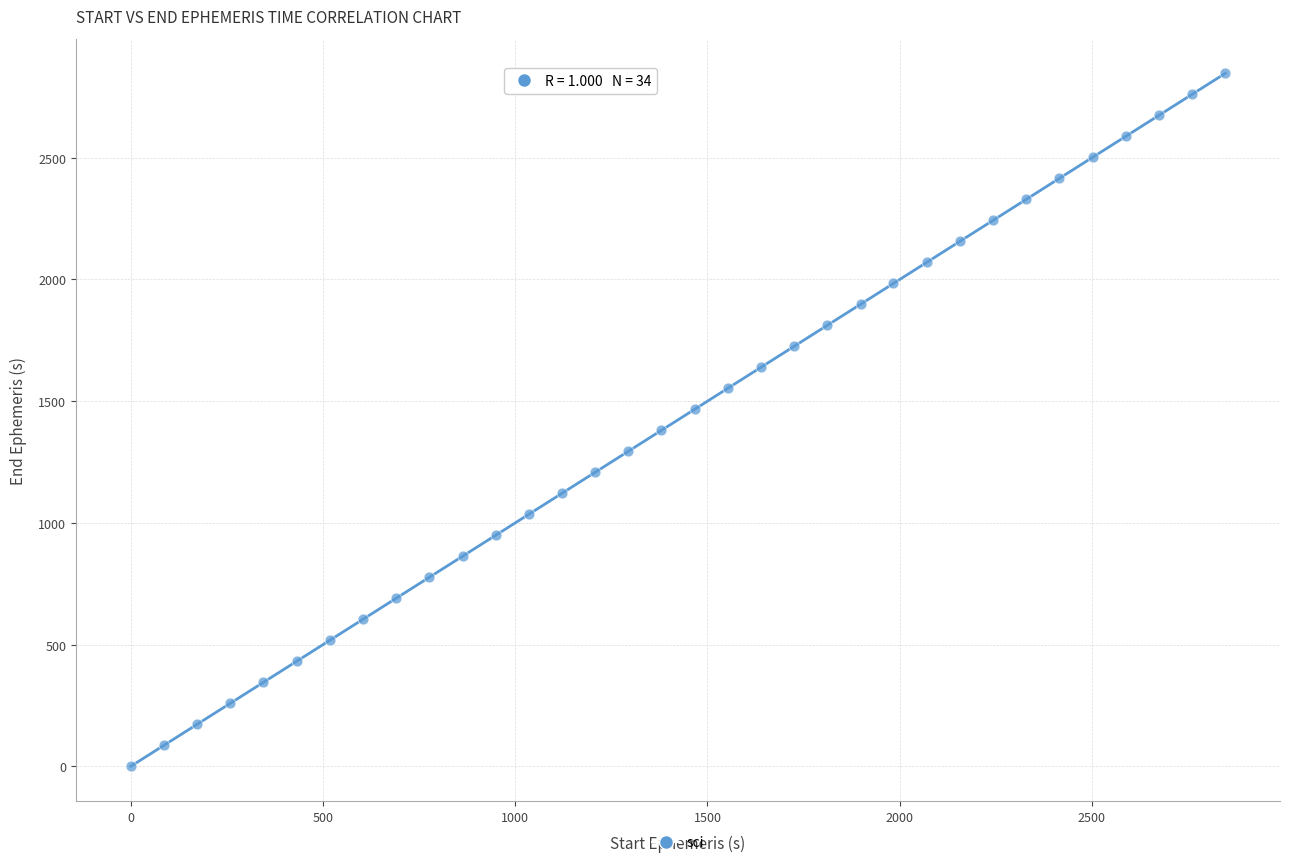

What is the range of Y values (max minus min)?

2846.7